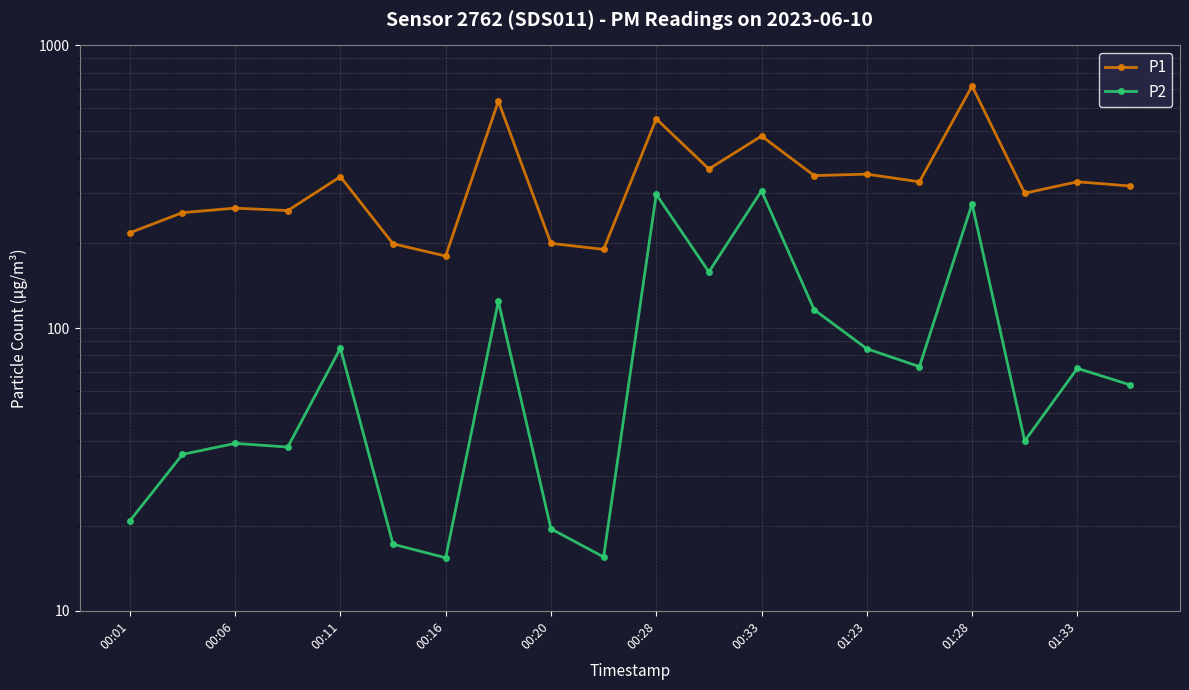

Rank the series at 11 from lowest to highest value.

P2, P1